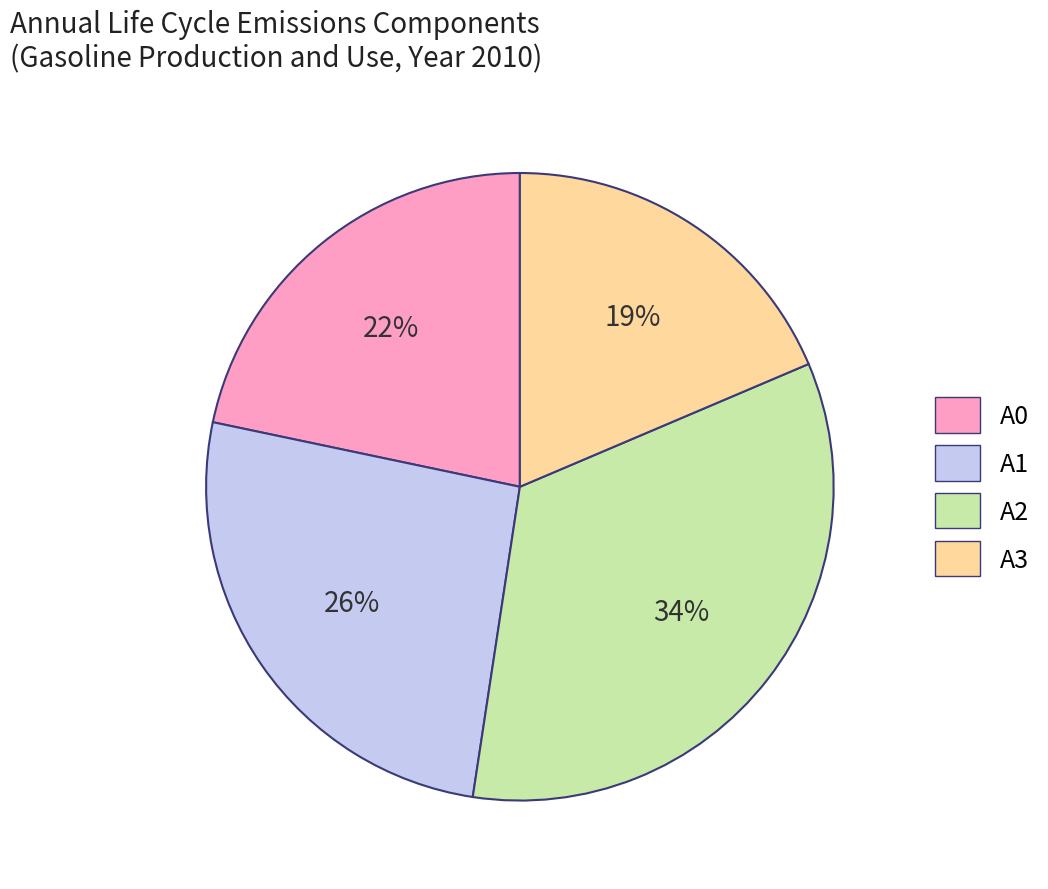

Is there any slice that represents more than half of the pie?

No